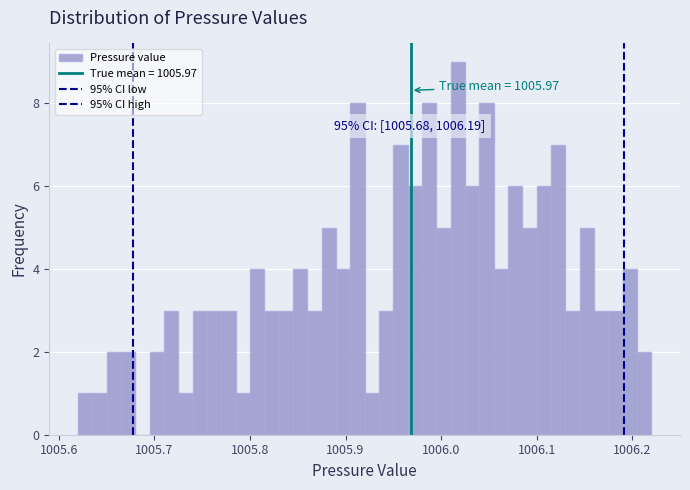

Read against the x-axis, roughly where is the centre of the tallest bar?

1006.02